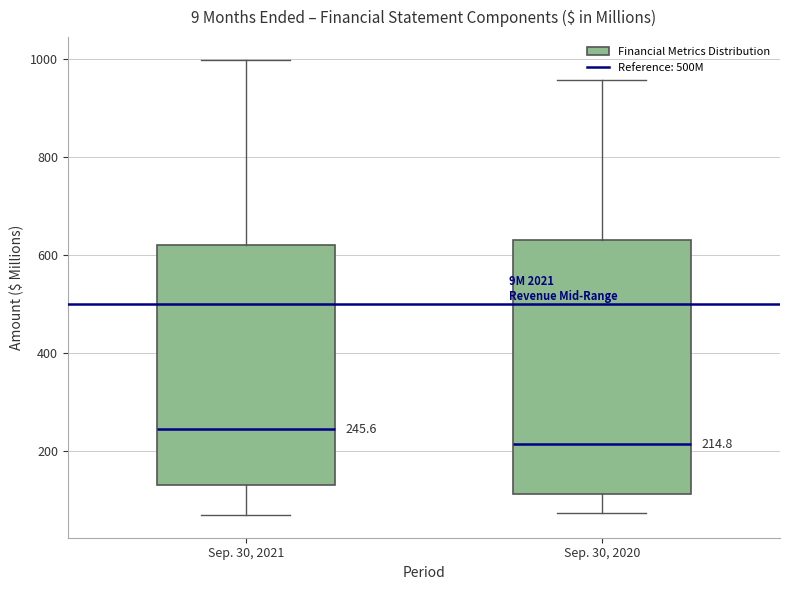

Comparing the boxes themselves (not the whiskers), which one is the tallest?

Sep. 30, 2020